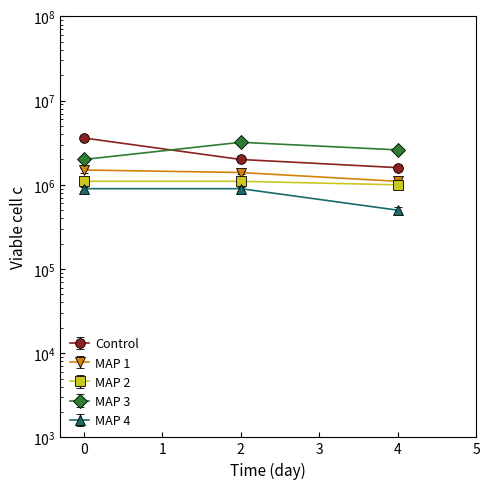

The MAP 2 series shows 1877796 at 2. True or false?

False